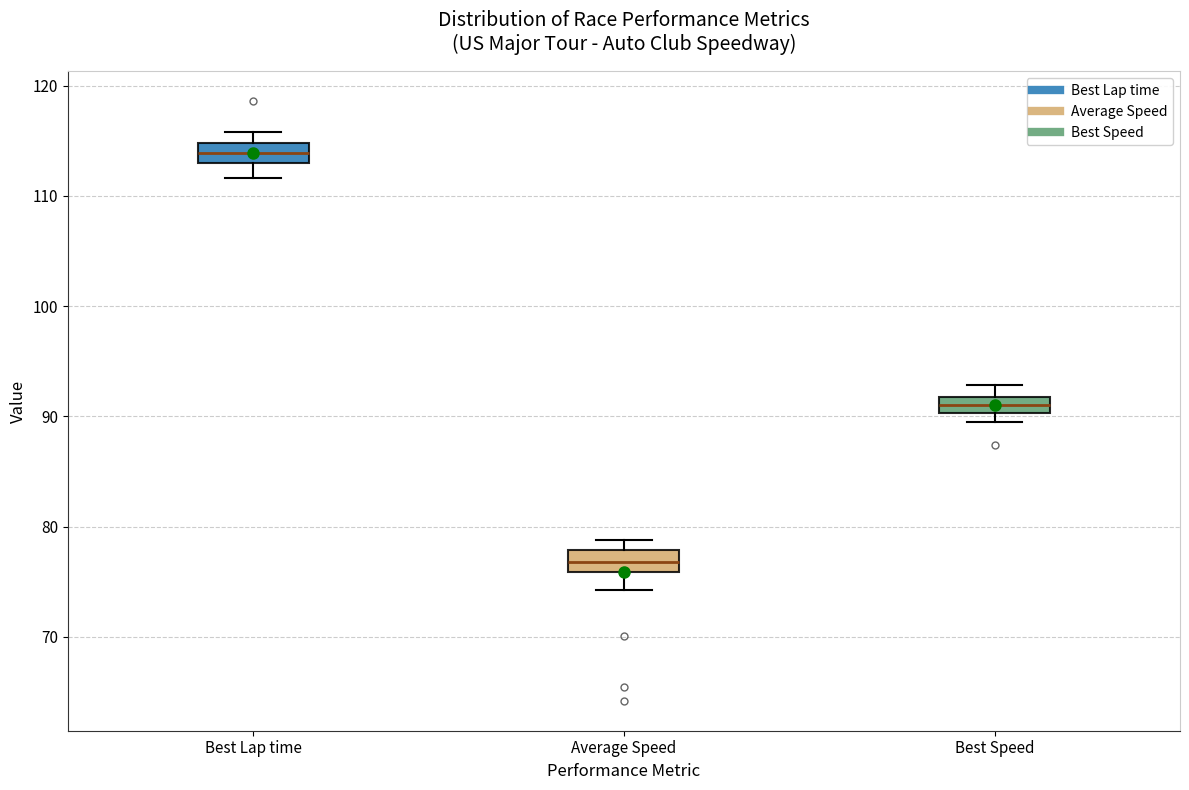

Where does the lower whisker of the box for Average Speed end on the y-axis? The values are not printed on the chart, so give them approximately, as read against the axis.

74